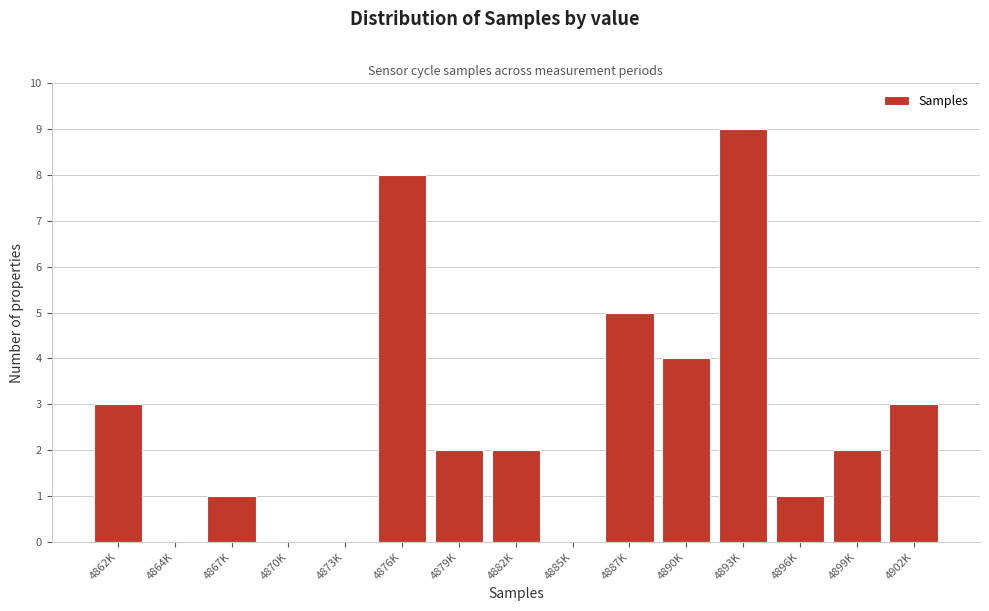

Reading right to left, transcribe all the data shown in this chart.

4902K=3	4899K=2	4896K=1	4893K=9	4890K=4	4887K=5	4885K=0	4882K=2	4879K=2	4876K=8	4873K=0	4870K=0	4867K=1	4864K=0	4862K=3